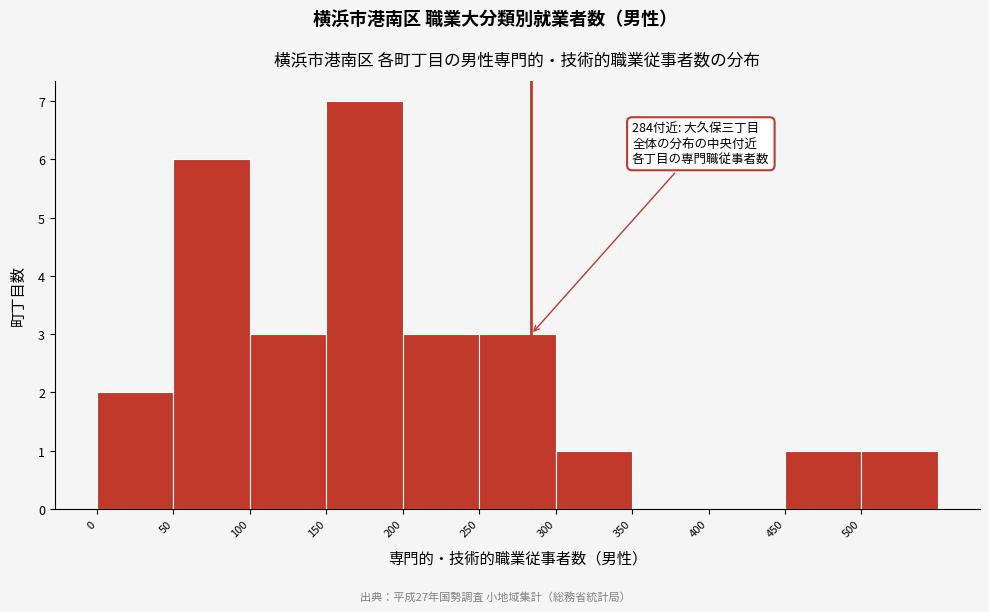

Which range on the x-axis has the tallest bar?

150 to 200